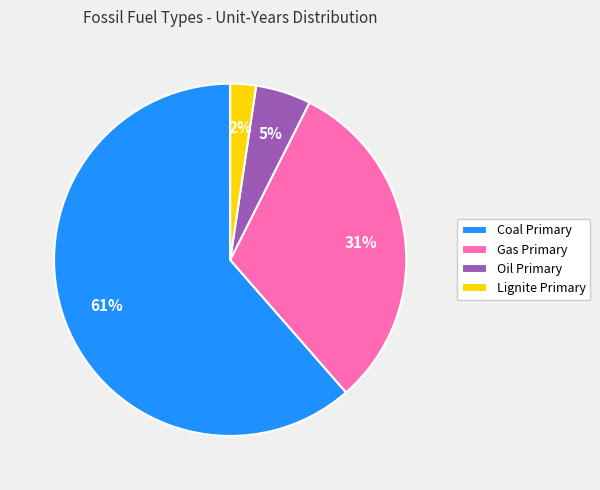

How many slices are in this pie chart?

4